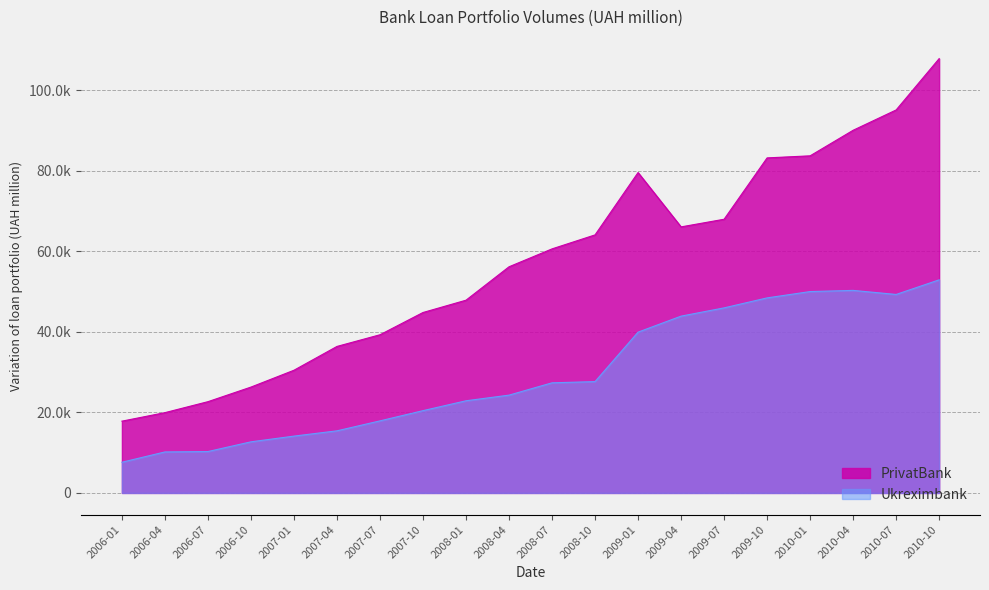

Which category has the lowest value across all series?

2006-01